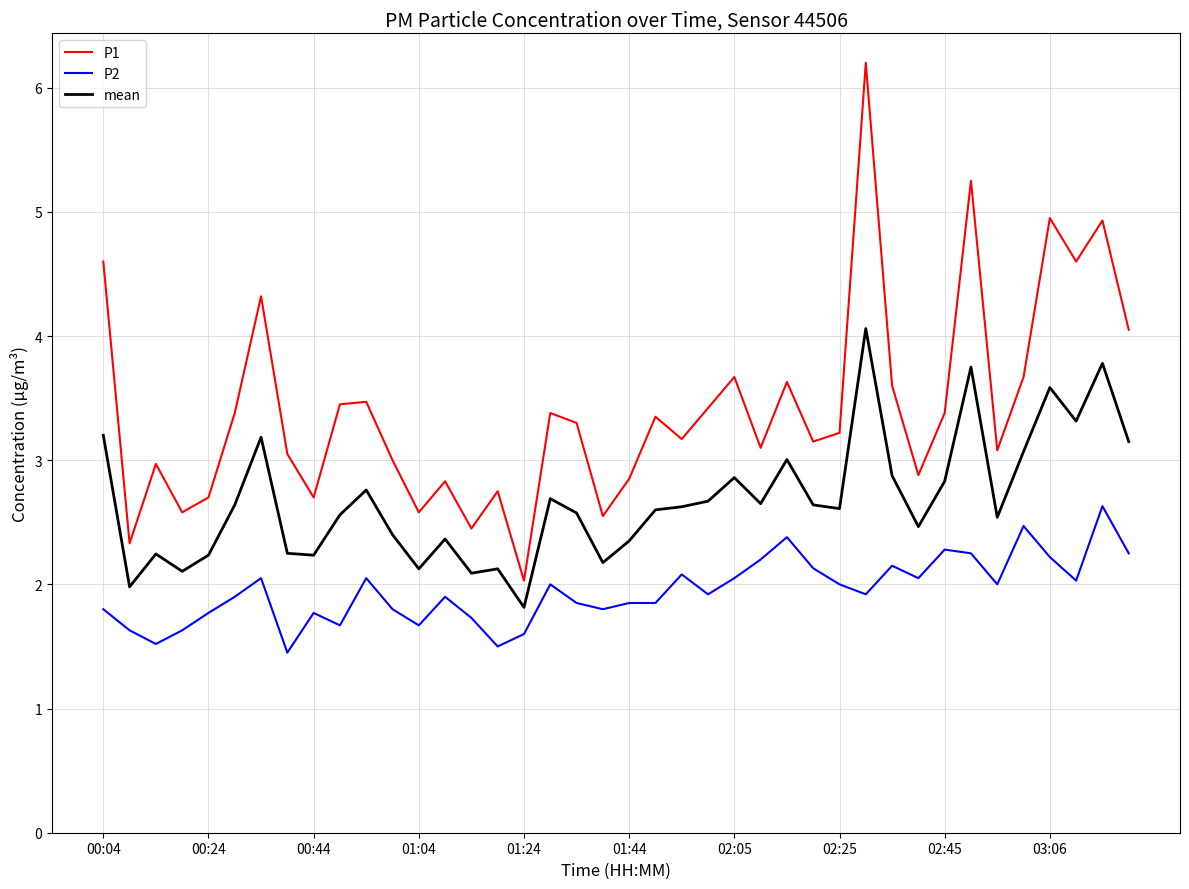

What is the greatest value displayed?

6.2